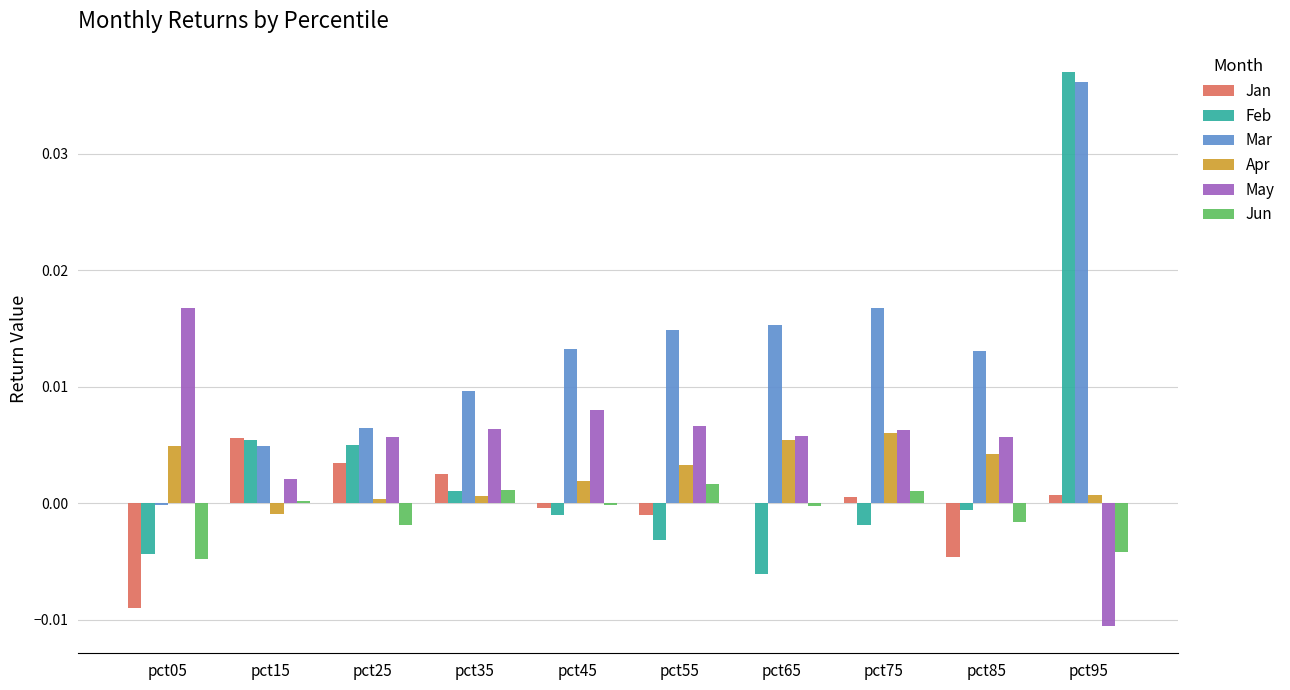

Which label corresponds to the largest value in the chart?

pct95